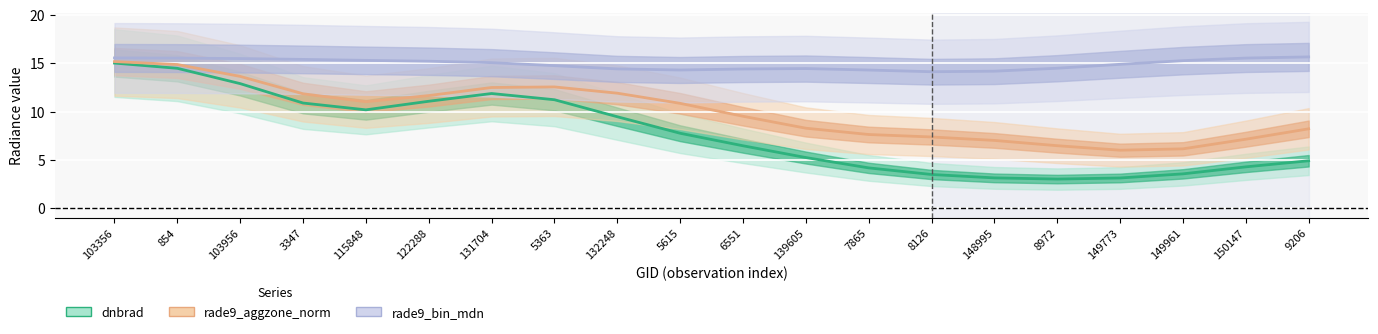

Which has a higher value, 115848 or 103356?

103356